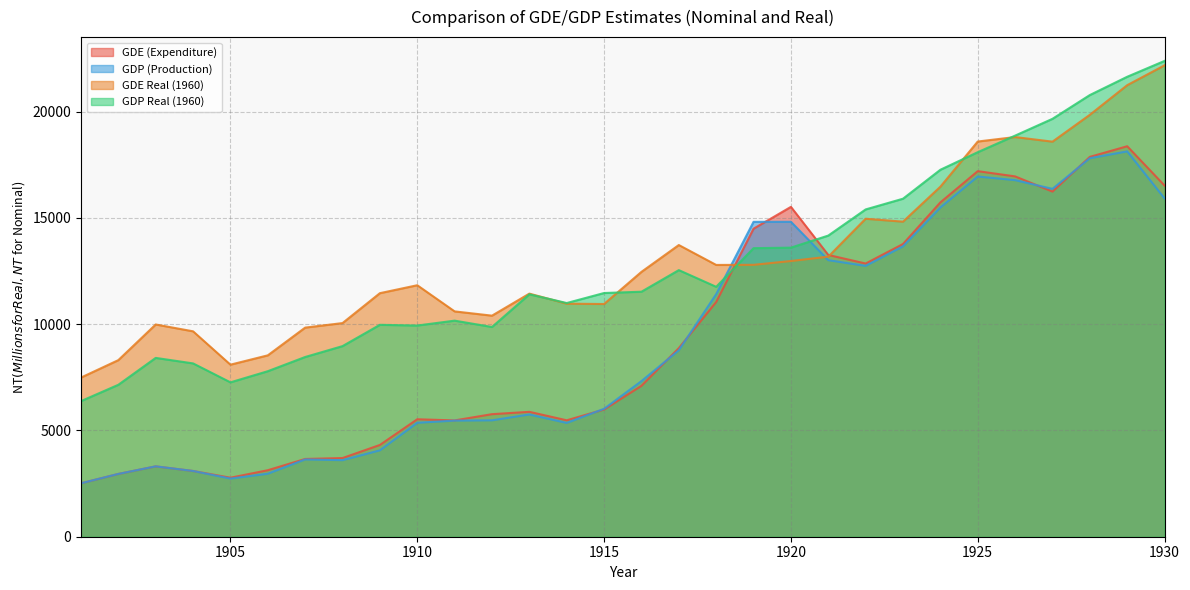

The value of GDP Real (1960) at 1921 is 14169.5. True or false?

True